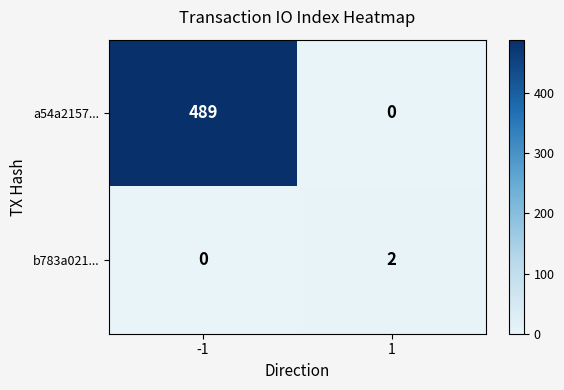

Which label corresponds to the largest value in the chart?

-1